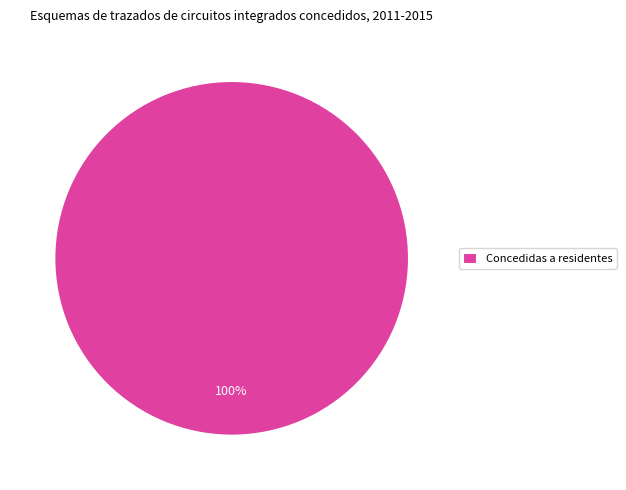

To the nearest percent, what percentage of the pie is Concedidas a residentes?

100%